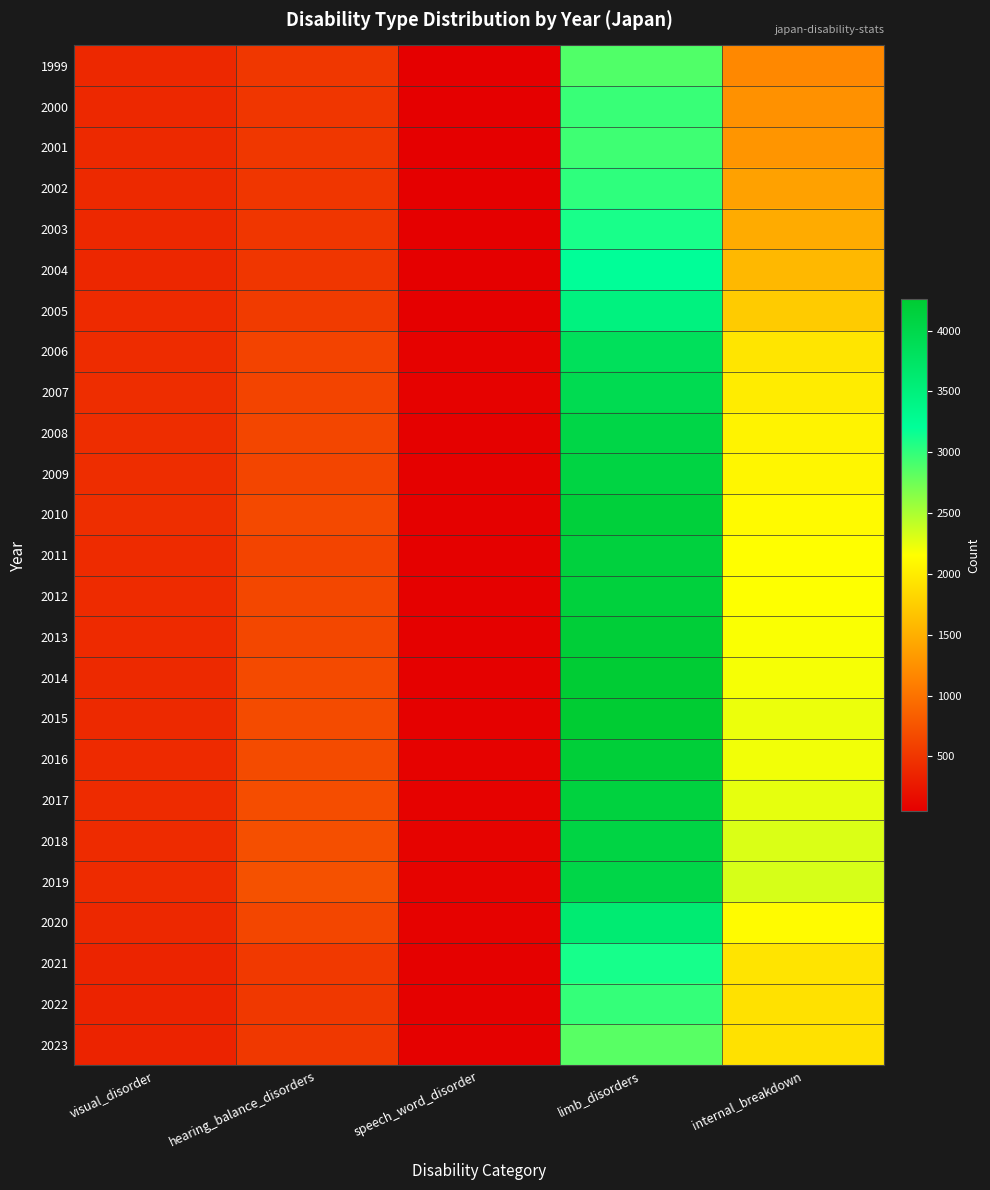

What is the maximum value shown in the chart?

4257